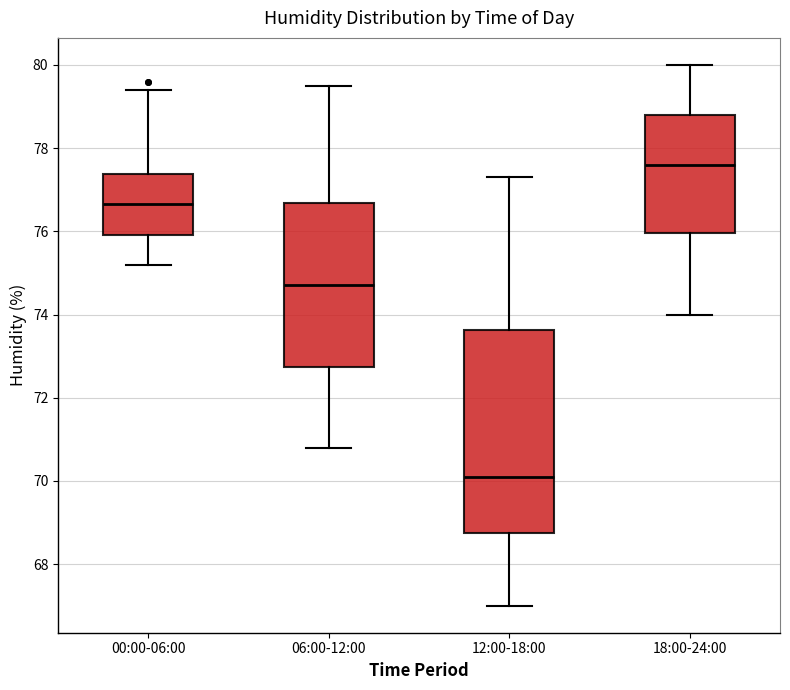

Reading left to right, read every box against the y-axis: the position of its median line, the range the box covers, and the ends of its whiskers. The values are not printed on the chart, so give them approximately, as read against the axis.

00:00-06:00: median 76.6, box 76.0 to 77.4, whiskers 75.2 to 79.4
06:00-12:00: median 74.8, box 72.8 to 76.6, whiskers 70.8 to 79.6
12:00-18:00: median 70.2, box 68.8 to 73.6, whiskers 67.0 to 77.4
18:00-24:00: median 77.6, box 76.0 to 78.8, whiskers 74.0 to 80.0